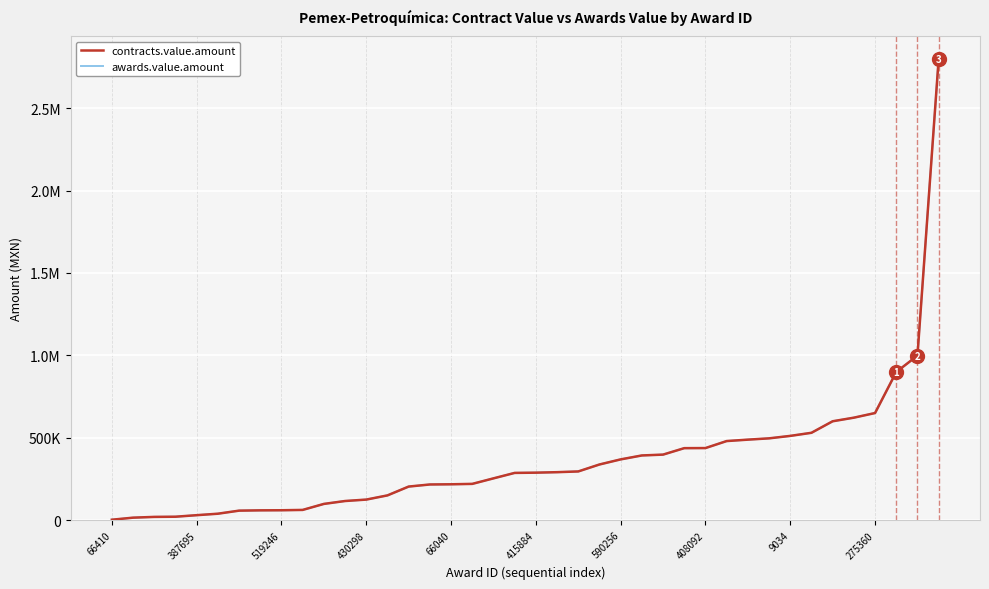

Is this an area chart (filled region under the line)?

No